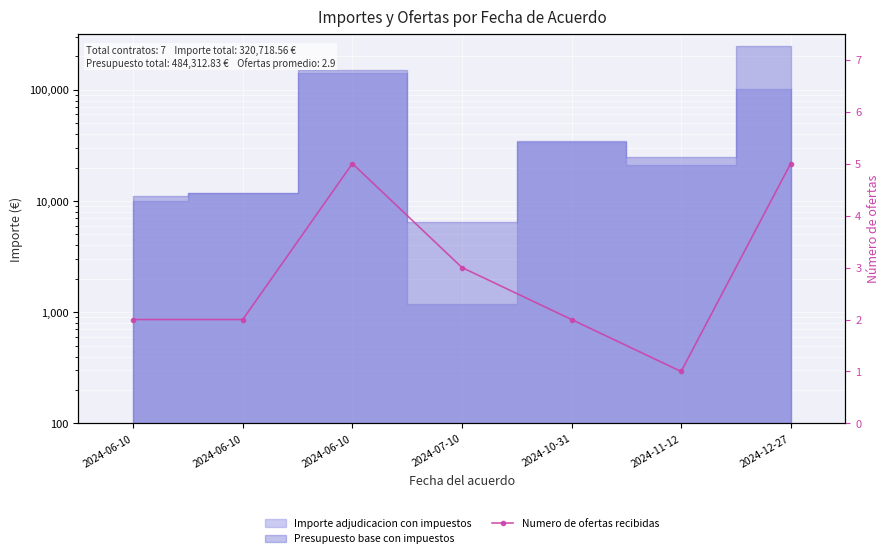

What is the difference between the second highest and second lowest values?

3